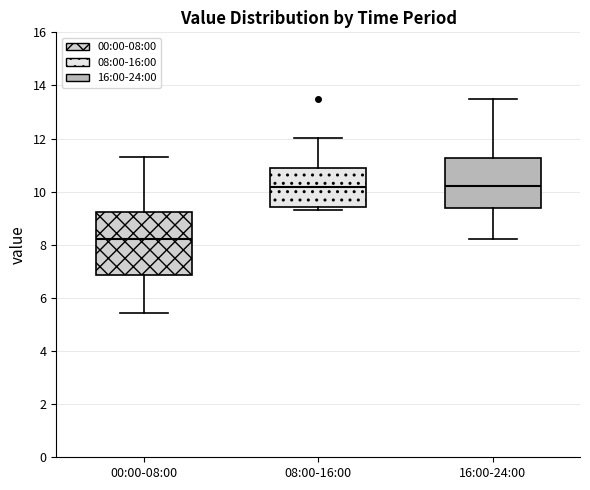

Reading left to right, transcribe this box plot: for each box, give where its median line is, the range the box spans, and where its two whiskers end, as read against the y-axis. The values are not printed on the chart, so give them approximately, as read against the axis.

00:00-08:00: median 8.2, box 6.8 to 9.2, whiskers 5.4 to 11.4
08:00-16:00: median 10.2, box 9.4 to 11.0, whiskers 9.4 (just below the box's lower edge) to 12.0
16:00-24:00: median 10.2, box 9.4 to 11.2, whiskers 8.2 to 13.6